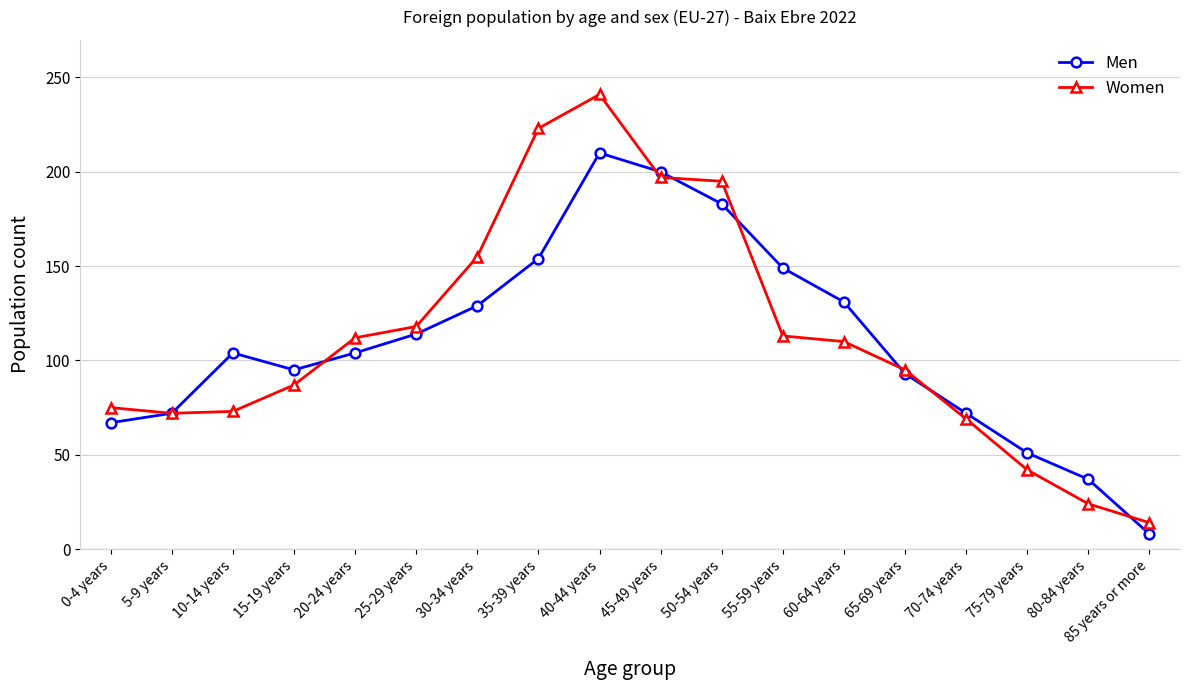

True or false: Women and Men cross at least once.

True